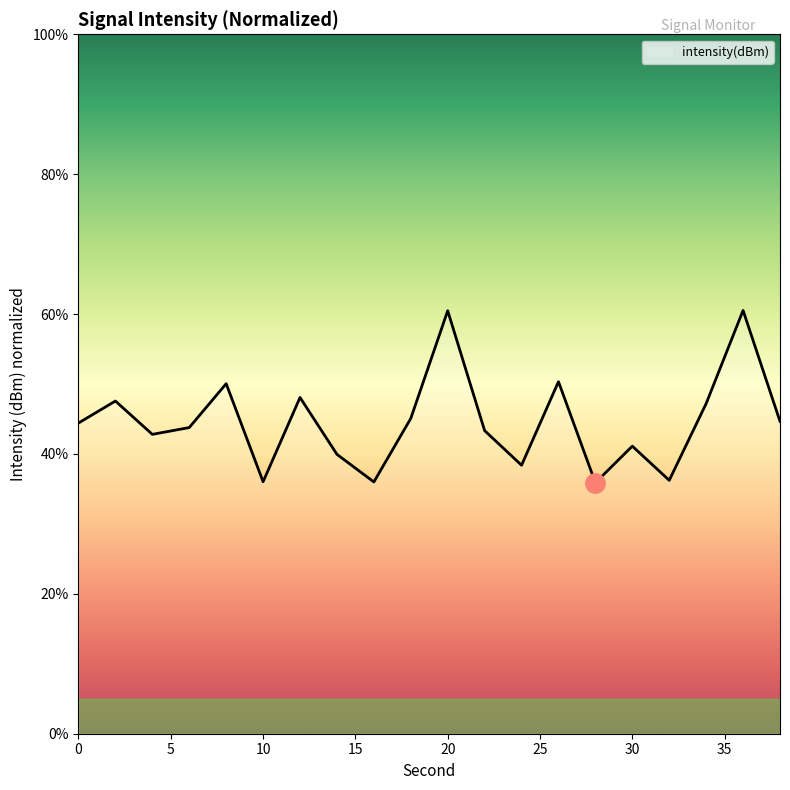

What is the difference between the maximum and minimum values?

24.6